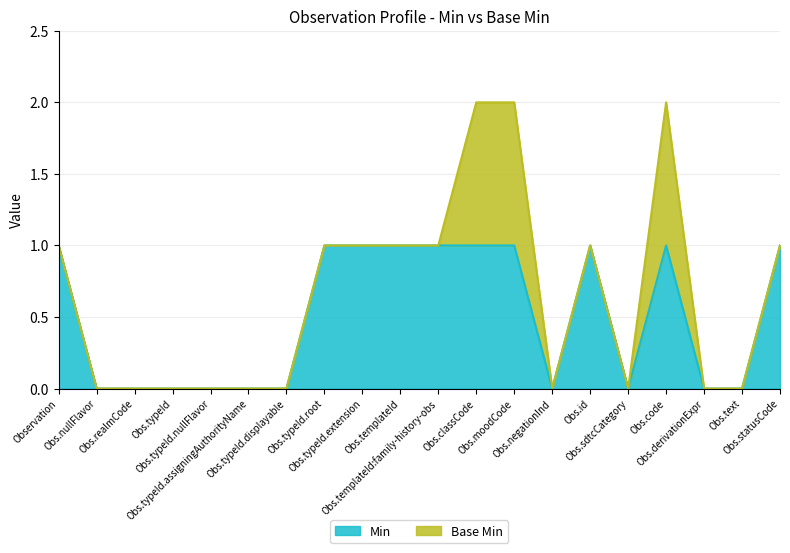

Does the chart display data point markers on the line(s)?

No